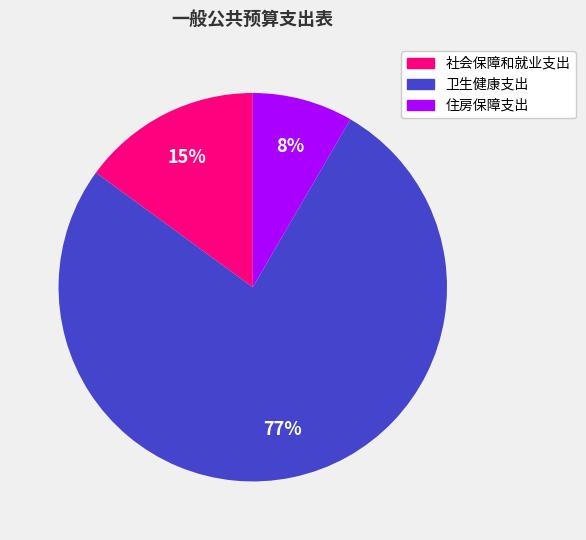

What is the largest slice in the pie chart?

卫生健康支出